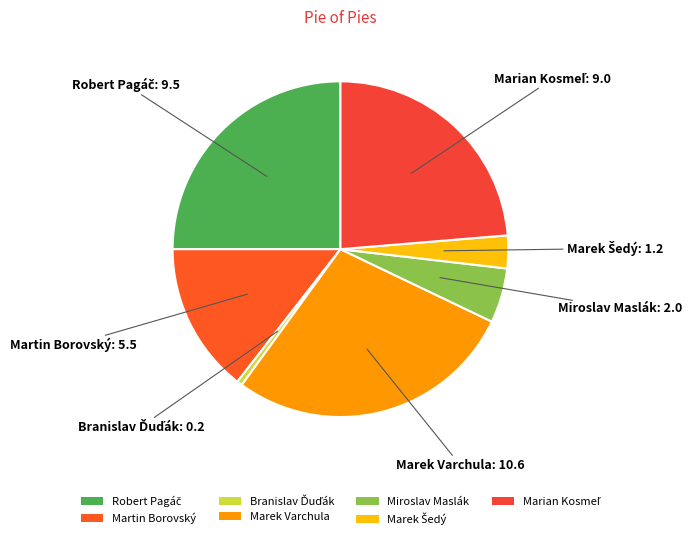

How many segments does this pie chart have?

7